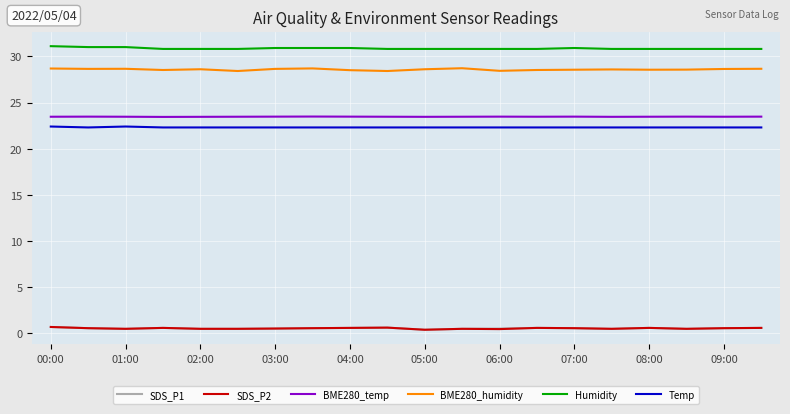

What is the minimum value for Humidity?

30.8